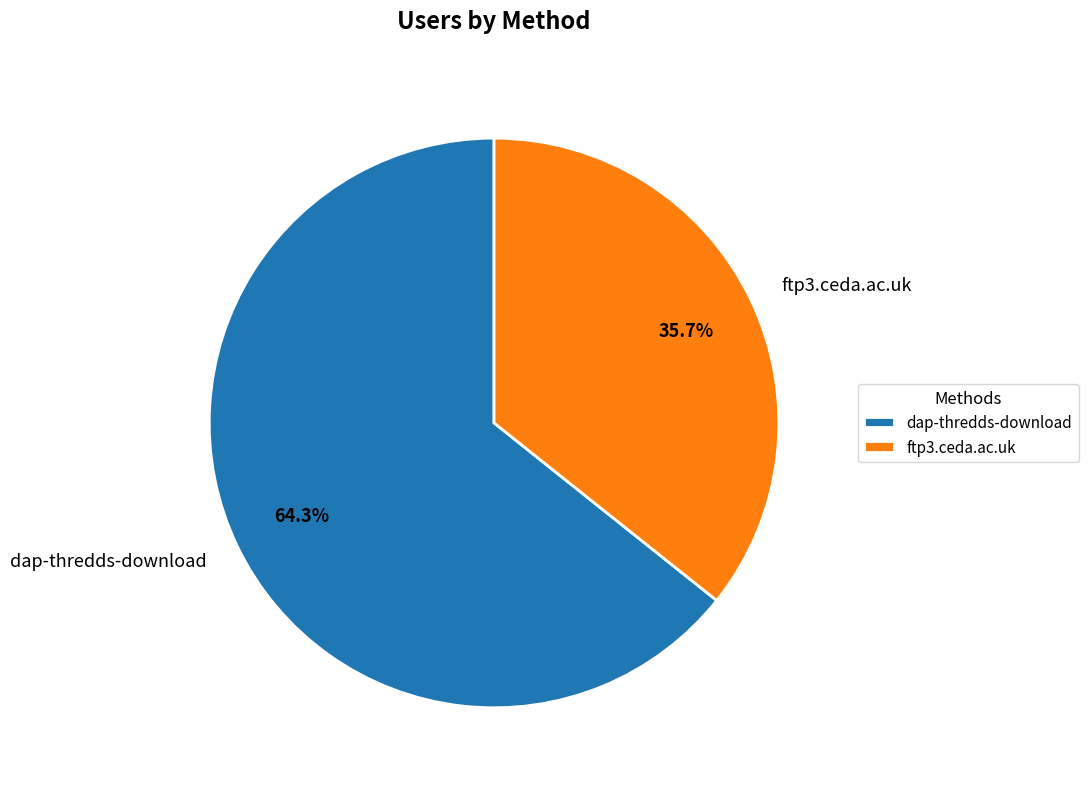

To the nearest percent, what is the difference between the dap-thredds-download and ftp3.ceda.ac.uk slice percentages?

29%